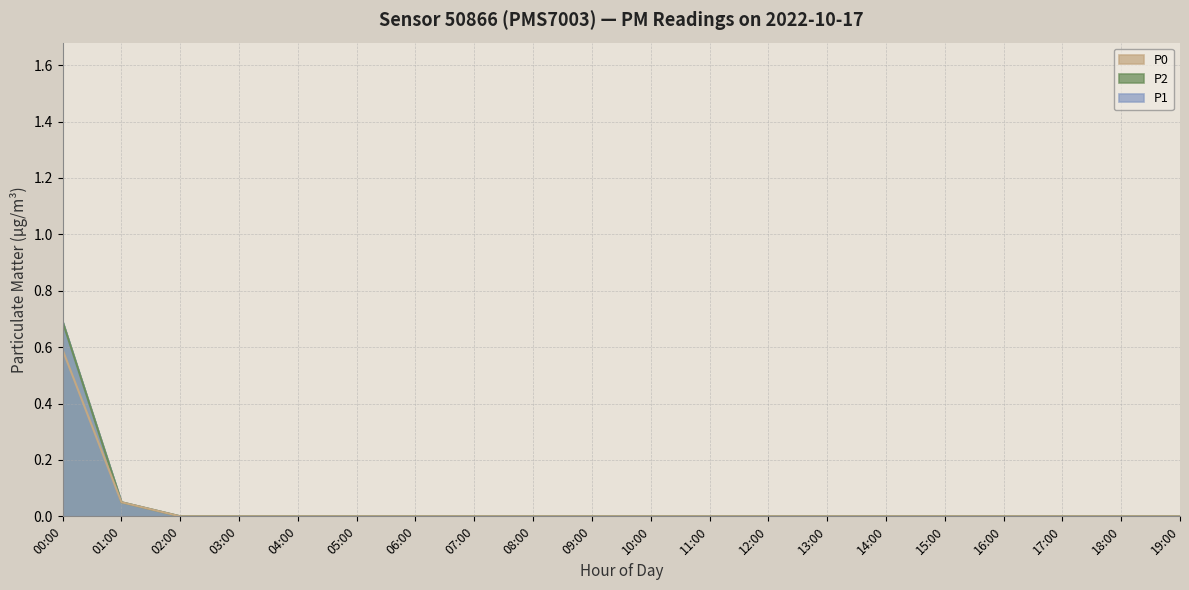

Does the chart have visible grid lines?

Yes